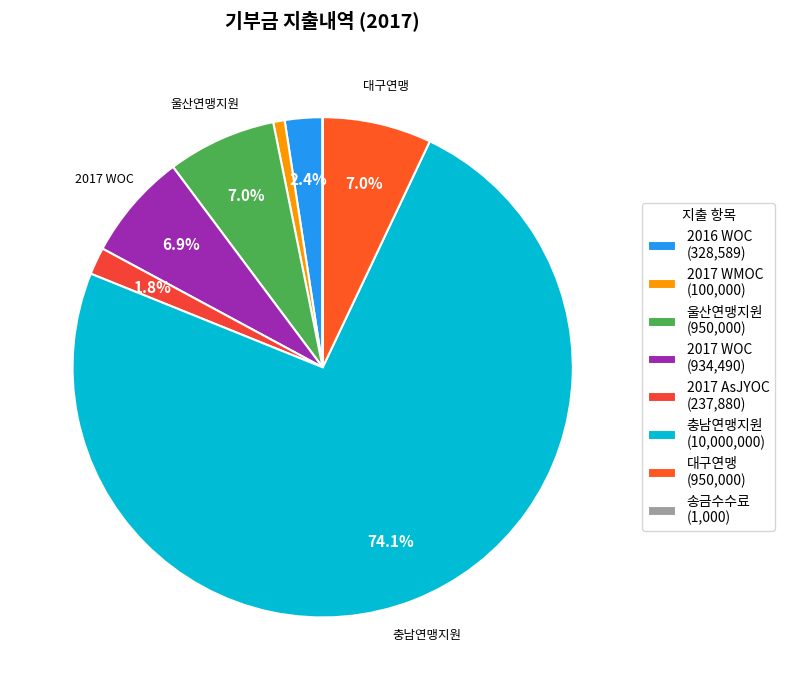

Which slice is the largest?

충남연맹지원